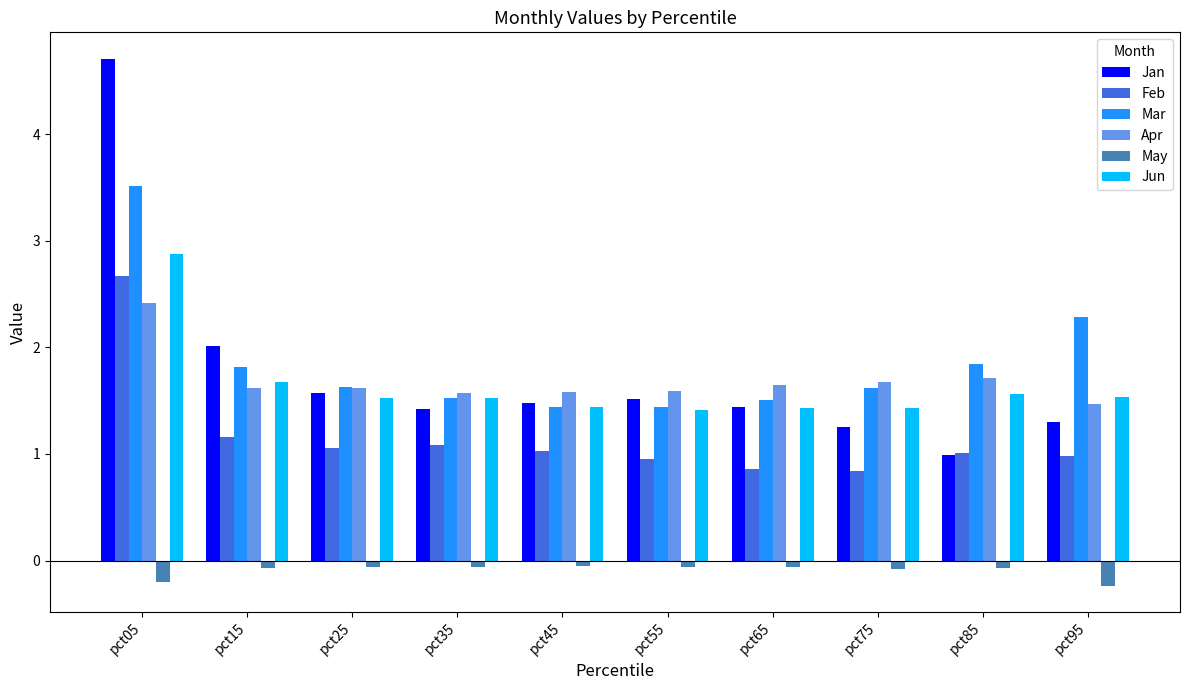

Is the value of Feb at pct75 greater than the value of Apr at pct55?

No